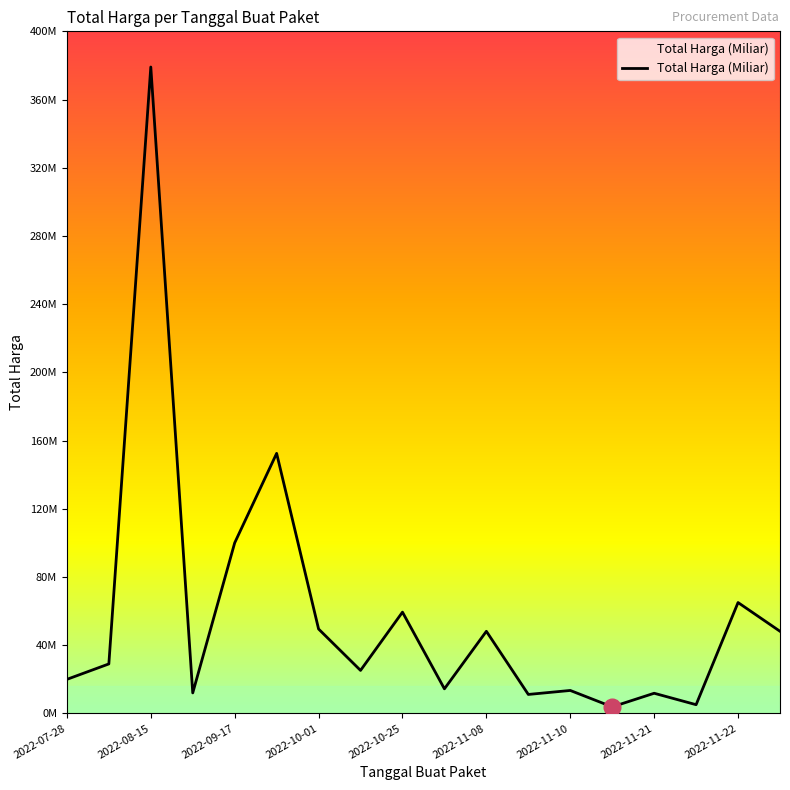

True or false: there are more than 2 points higher than both neighbors.

True